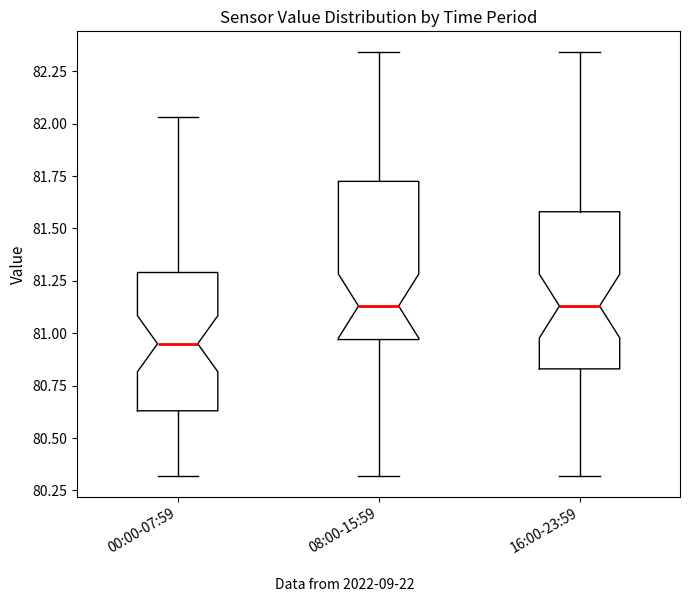

Reading left to right, read every box against the y-axis: the position of its median line, the range the box covers, and the ends of its whiskers. The values are not printed on the chart, so give them approximately, as read against the axis.

00:00-07:59: median 80.95, box 80.65 to 81.30, whiskers 80.30 to 82.05
08:00-15:59: median 81.15, box 80.95 to 81.75, whiskers 80.30 to 82.35
16:00-23:59: median 81.15, box 80.85 to 81.60, whiskers 80.30 to 82.35